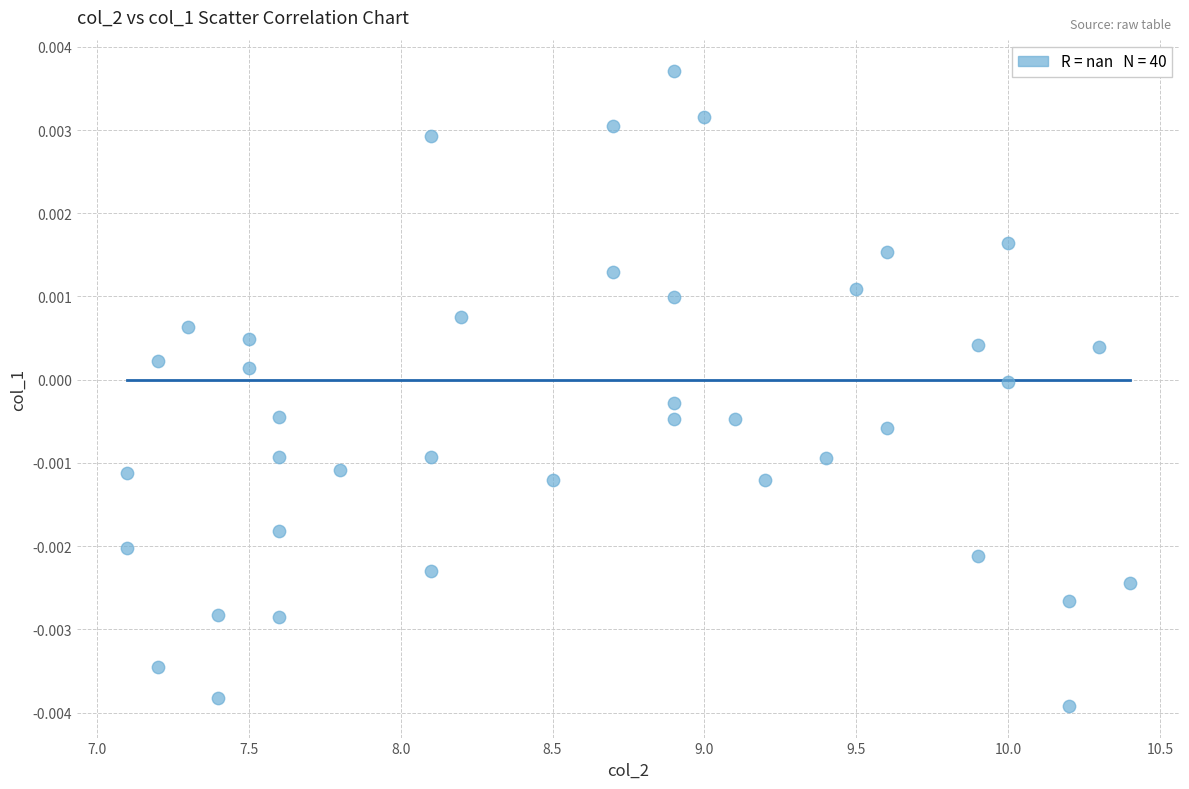

What is the range of X values (max minus min)?

3.3